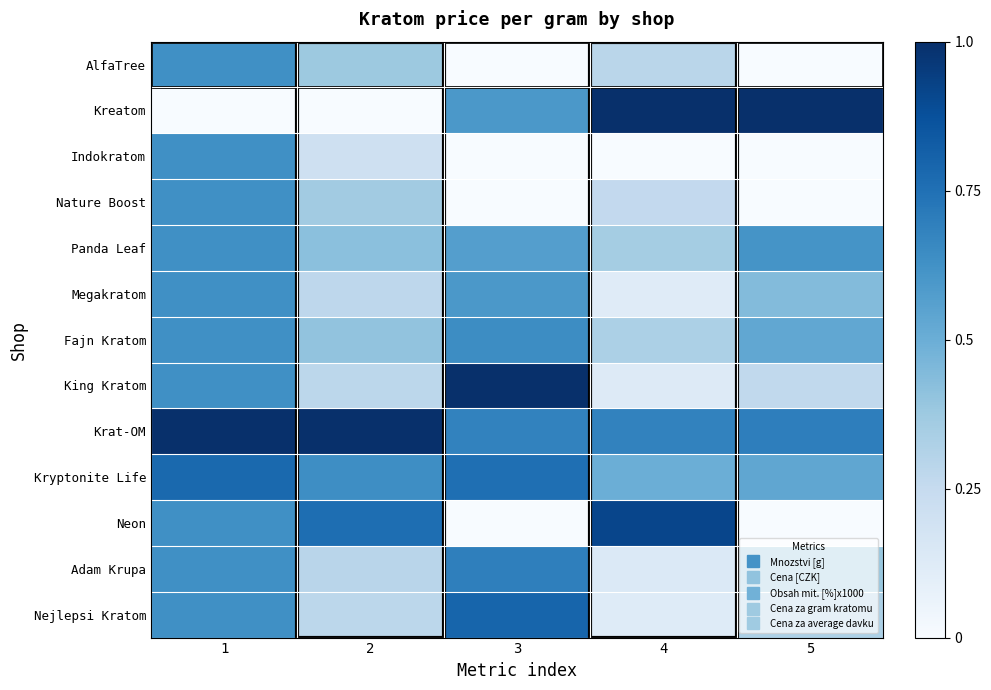

What is the difference between the highest and lowest values at 1?

1.0